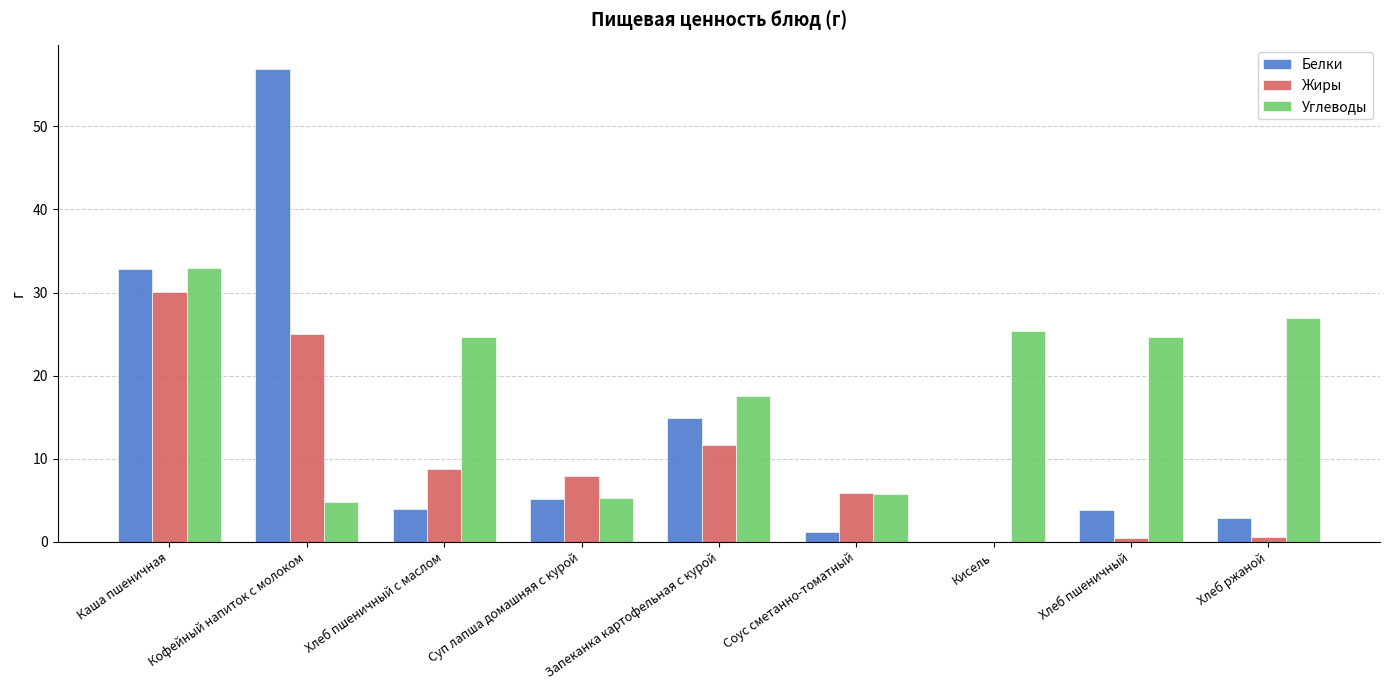

Read the Жиры value at Соус сметанно-томатный.

5.9